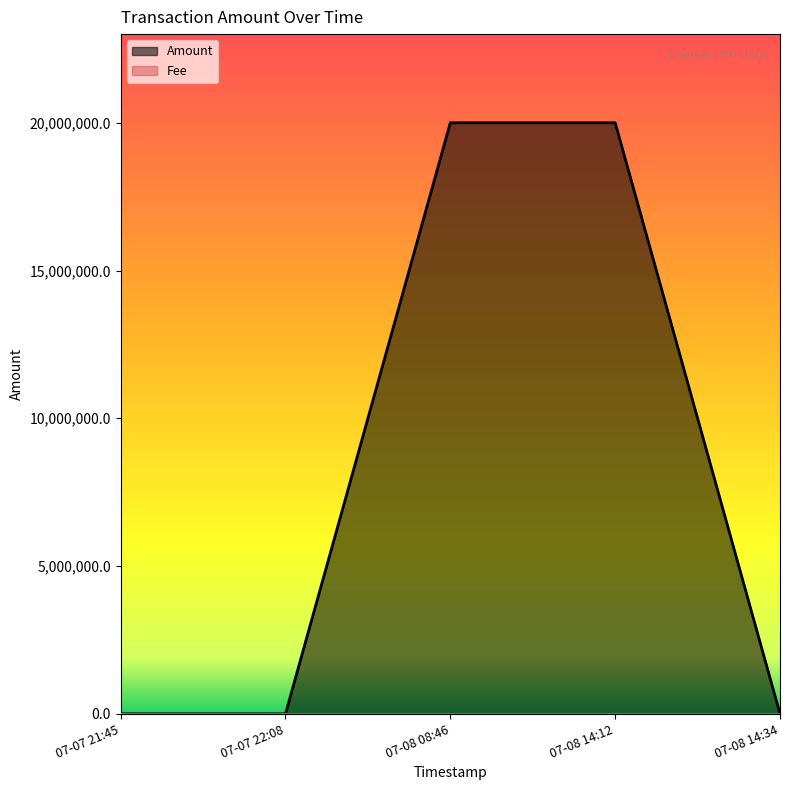

True or false: Amount has a value of 0.0 at 2019-07-07 22:08:00.

True